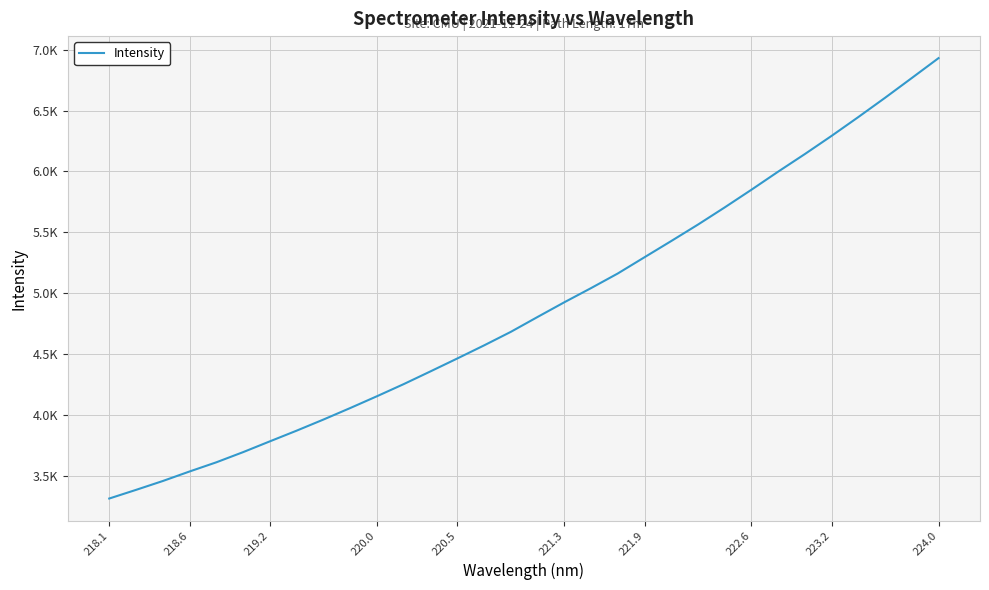

What is the maximum value shown in the chart?

6931.4